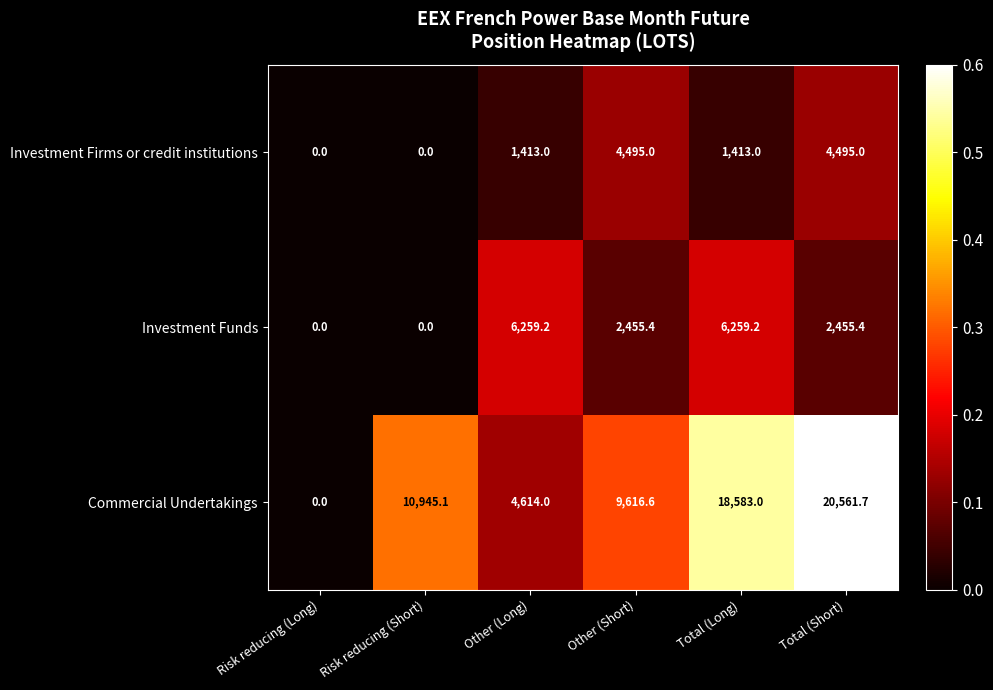

Where does the Commercial Undertakings series first go above 10945?

Risk reducing (Short)